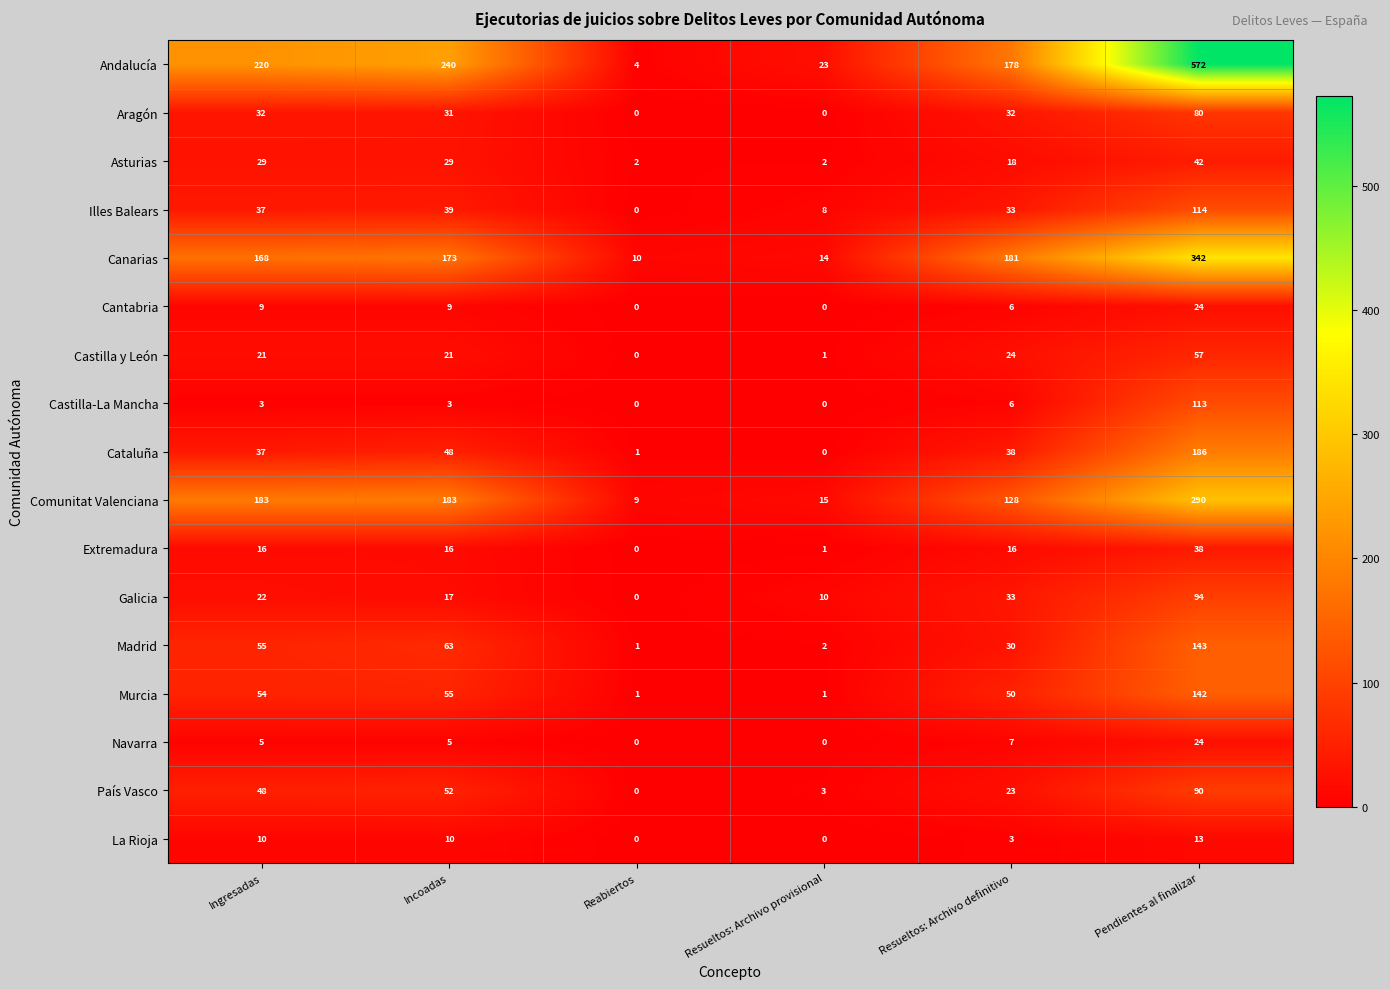

Which series changed the most between Incoadas and Resueltos: Archivo definitivo?

Andalucía